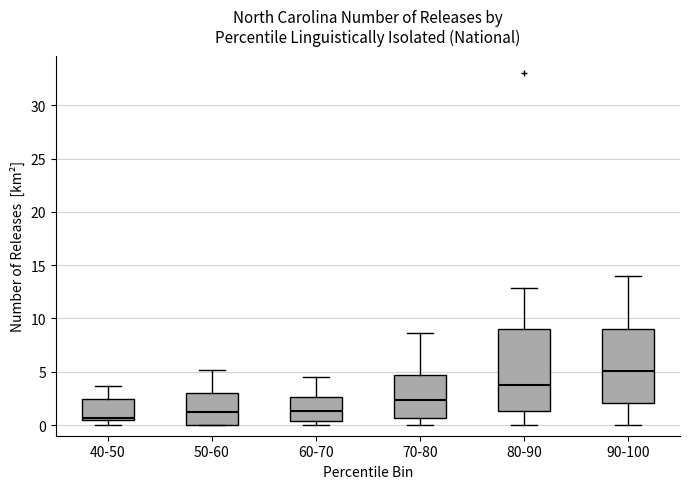

Where is the lower edge of the box for 60-70 on the y-axis? The values are not printed on the chart, so give them approximately, as read against the axis.

0.5